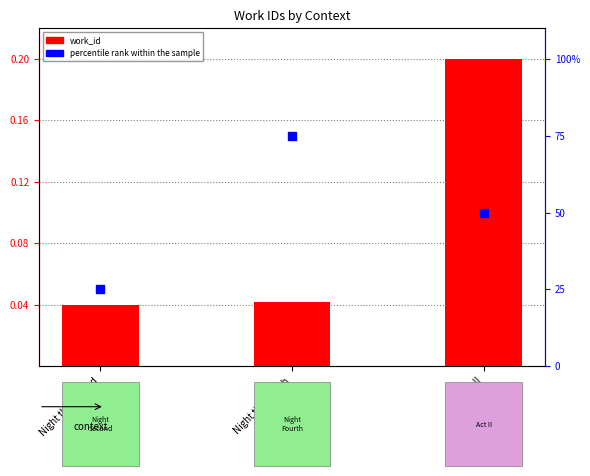

Which series has the largest Y range (max minus min)?

percentile rank within the sample